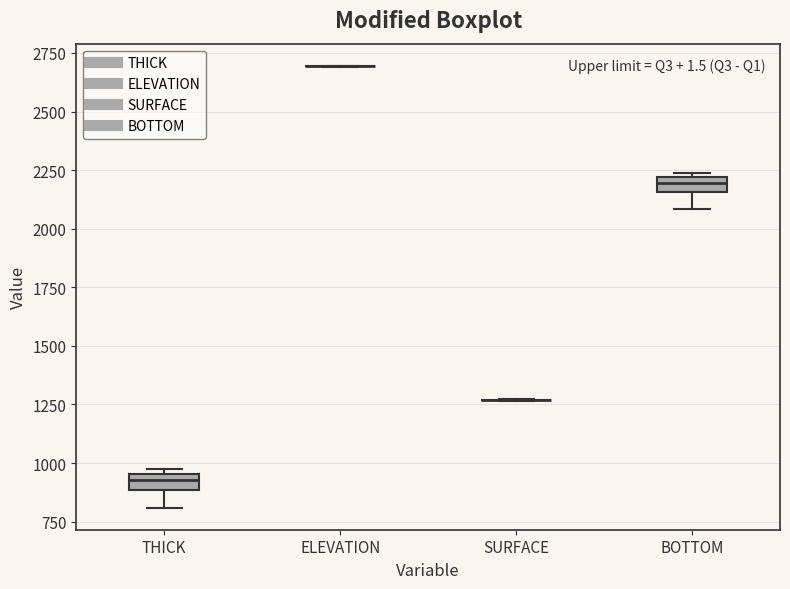

Where is the upper edge of the box for THICK on the y-axis? The values are not printed on the chart, so give them approximately, as read against the axis.

950